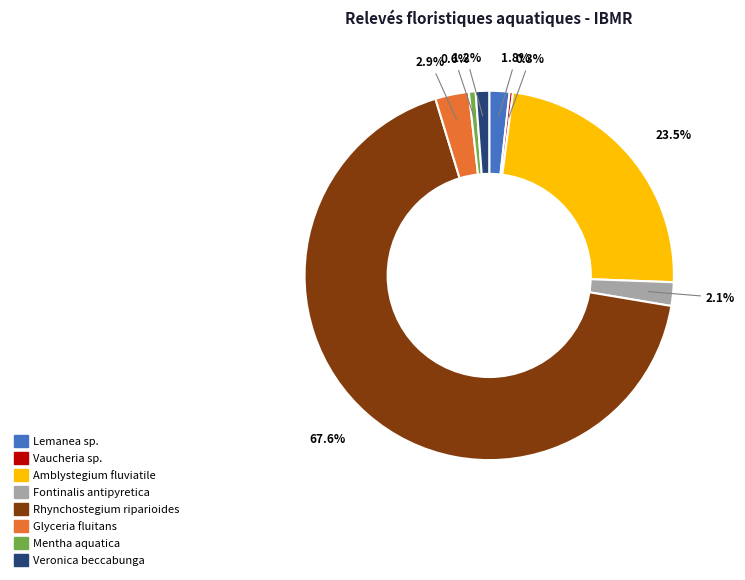

How many segments does this pie chart have?

8